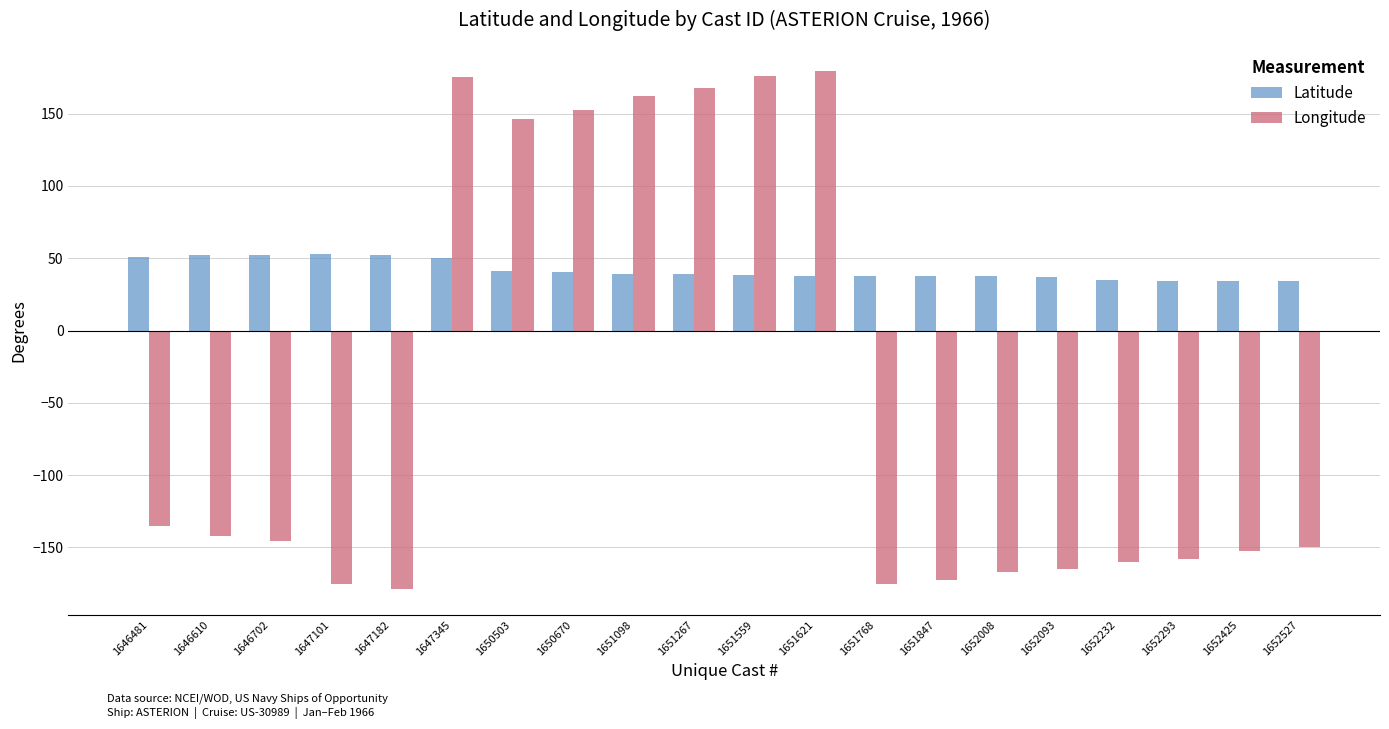

What is the difference between the highest and lowest values at 1652093?

201.9